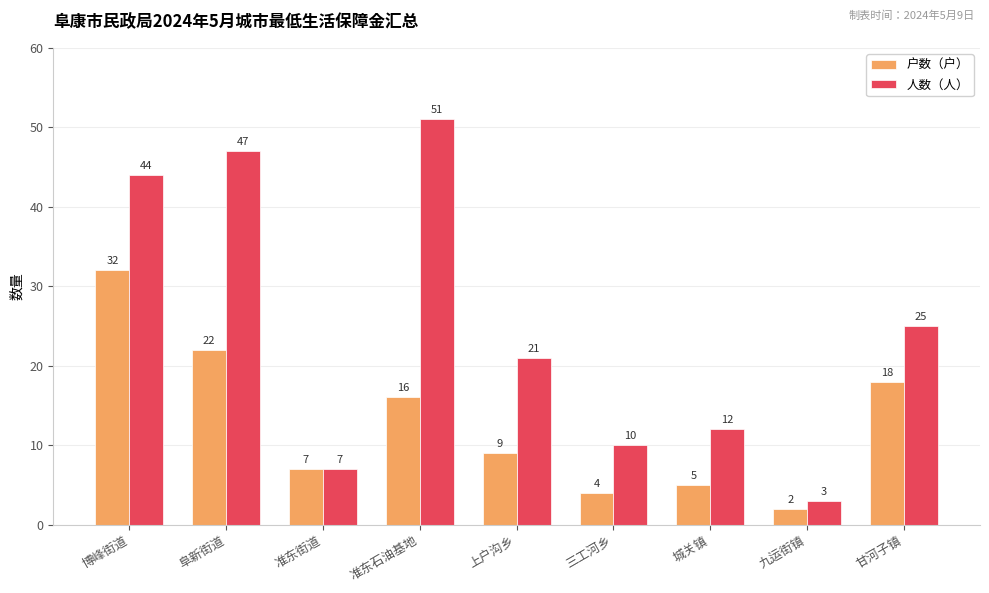

True or false: 户数（户） has a value of 2 at 九运街镇.

True